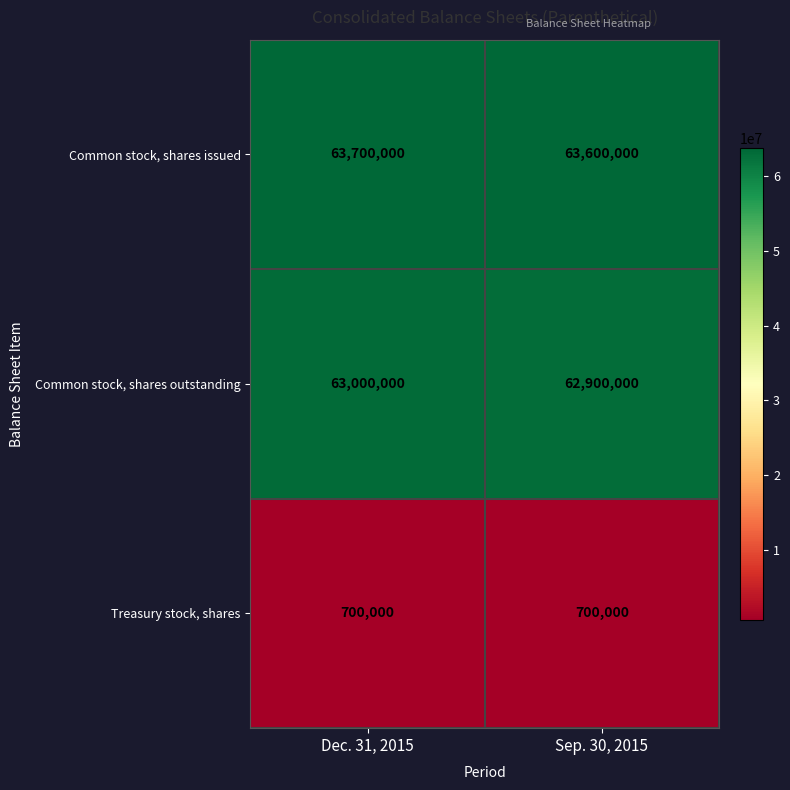

What is the sum of the Treasury stock, shares values at Sep. 30, 2015 and Dec. 31, 2015?

1400000